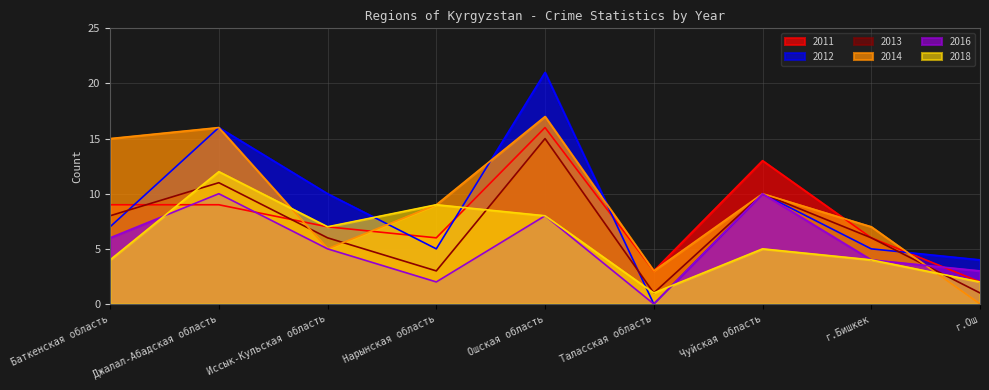

Where is the first local minimum for 2011?

Нарынская область